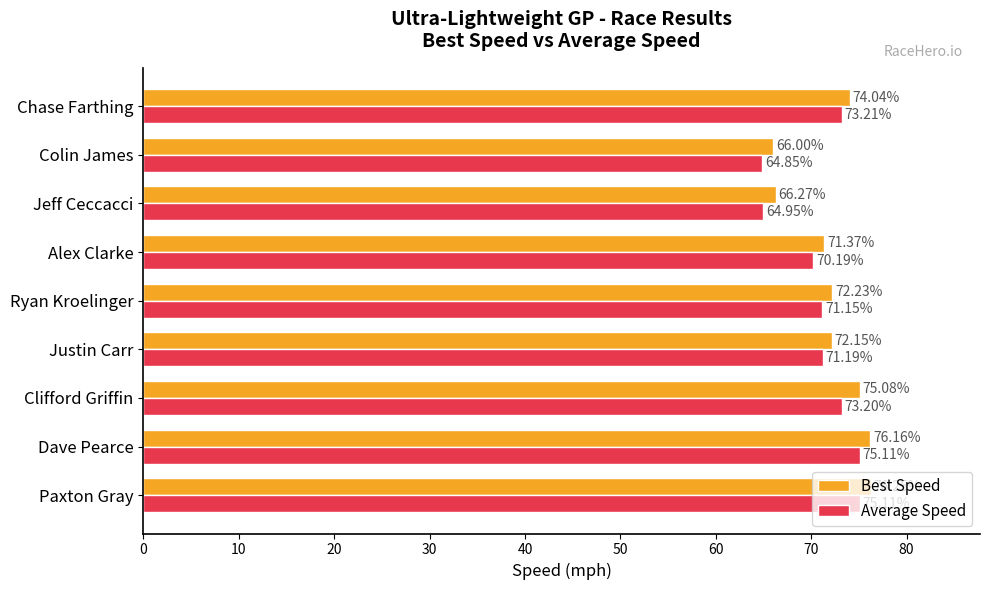

List the series in order of their peak value, lowest first.

Average Speed, Best Speed